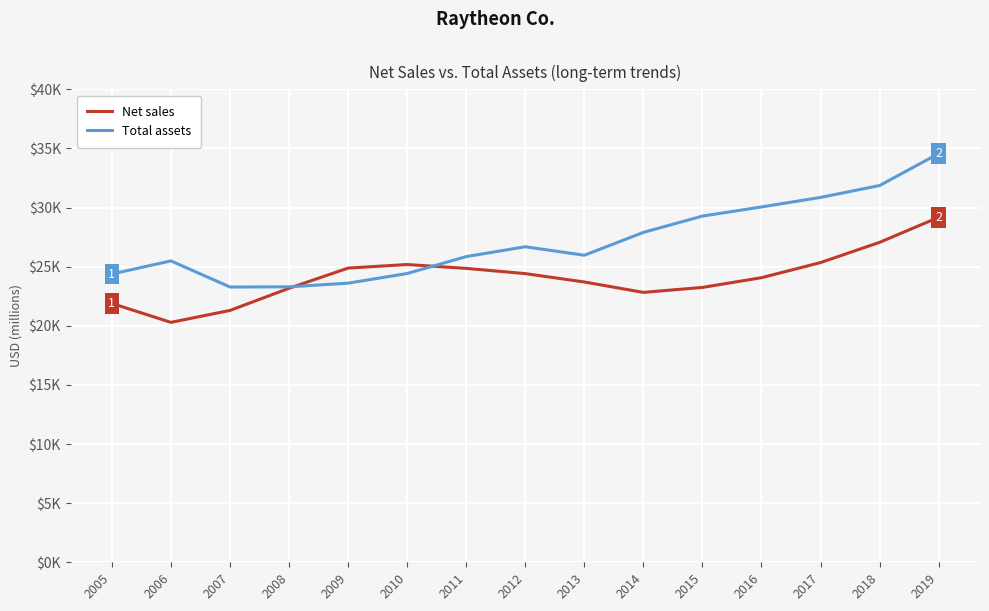

Does the chart display data point markers on the line(s)?

No